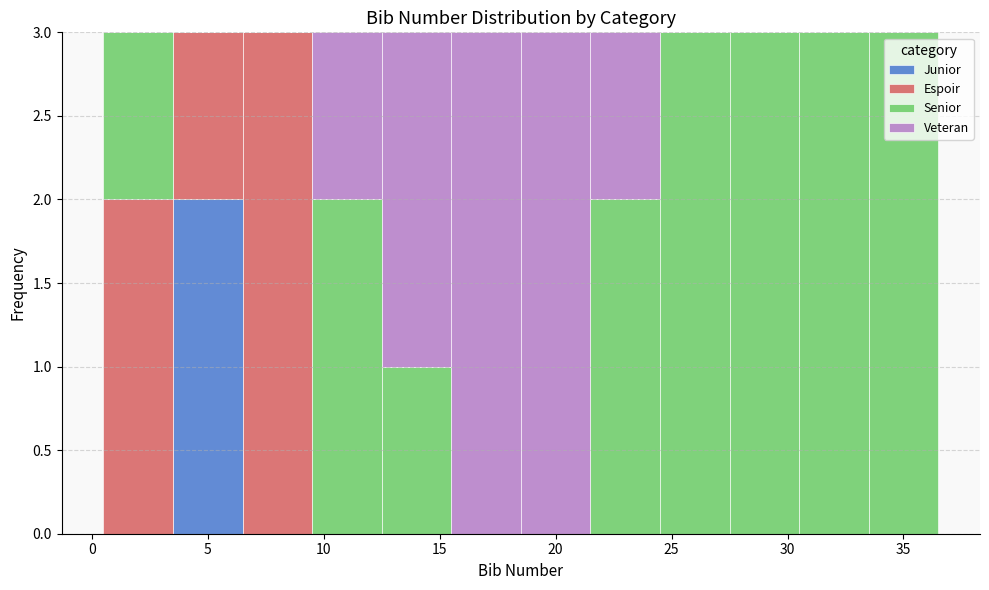

What is the total height of the stacked bar covering 33.5 to 36.5 on the x-axis? The values are not printed on the chart, so give them approximately, as read against the axis.

3